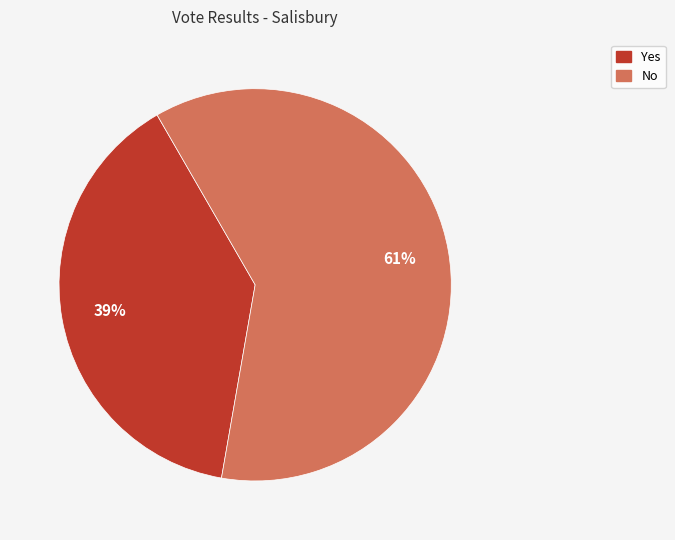

Is there a majority slice in this chart?

Yes